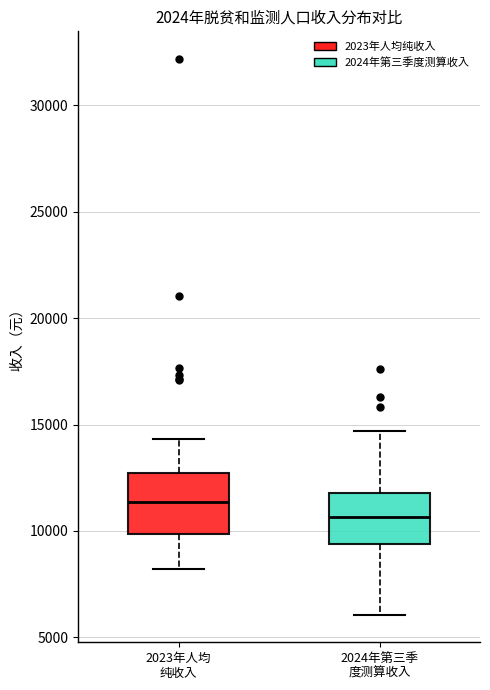

Reading left to right, transcribe this box plot: for each box, give where its median line is, the range the box spans, and where its two whiskers end, as read against the y-axis. The values are not printed on the chart, so give them approximately, as read against the axis.

2023年人均 纯收入: median 11500, box 10000 to 12500, whiskers 8000 to 14500
2024年第三季 度测算收入: median 10500, box 9500 to 12000, whiskers 6000 to 14500